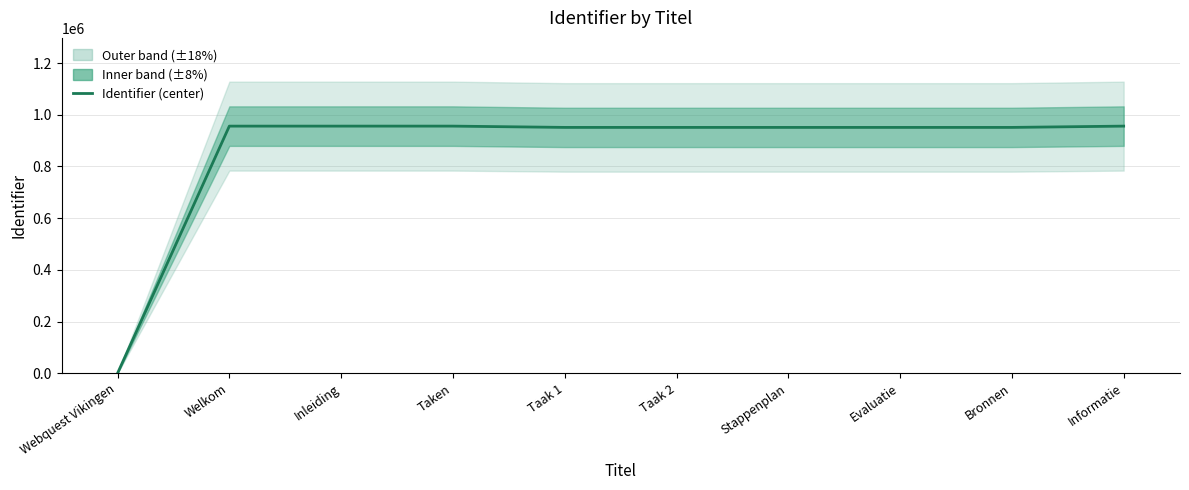

What is the difference between the second highest and minimum values?

956207